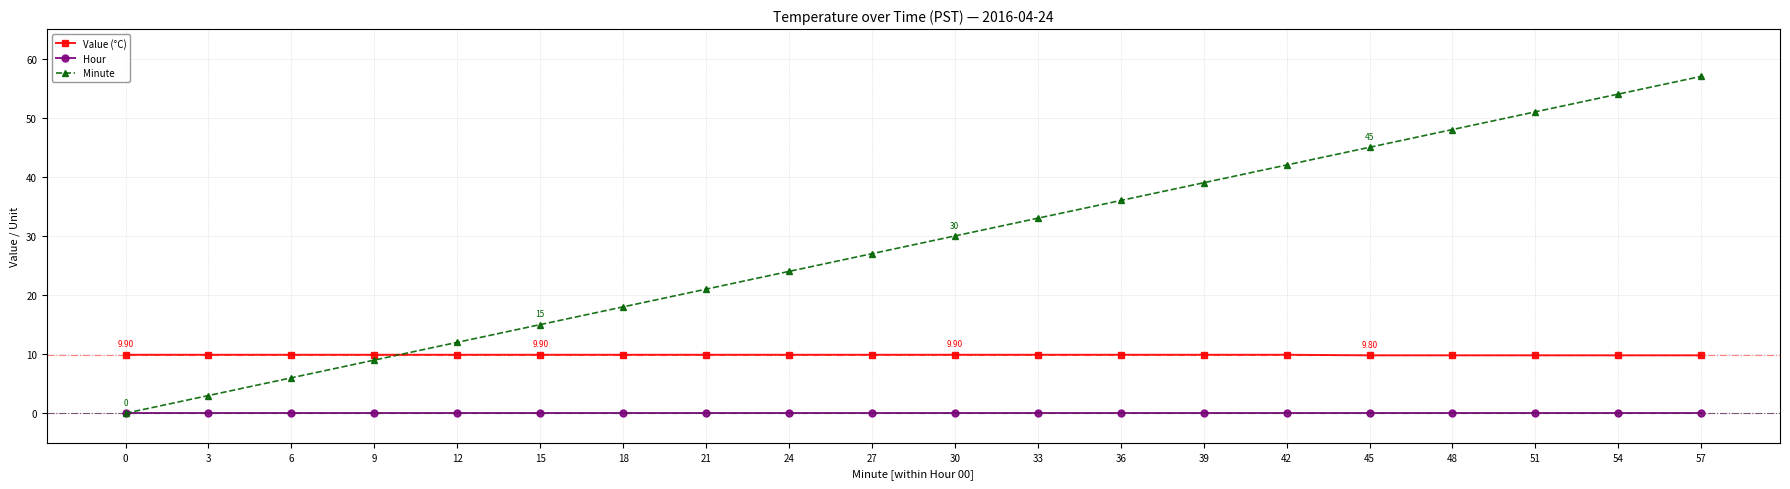

Rank the series at 39 from highest to lowest value.

Minute, Value (°C), Hour